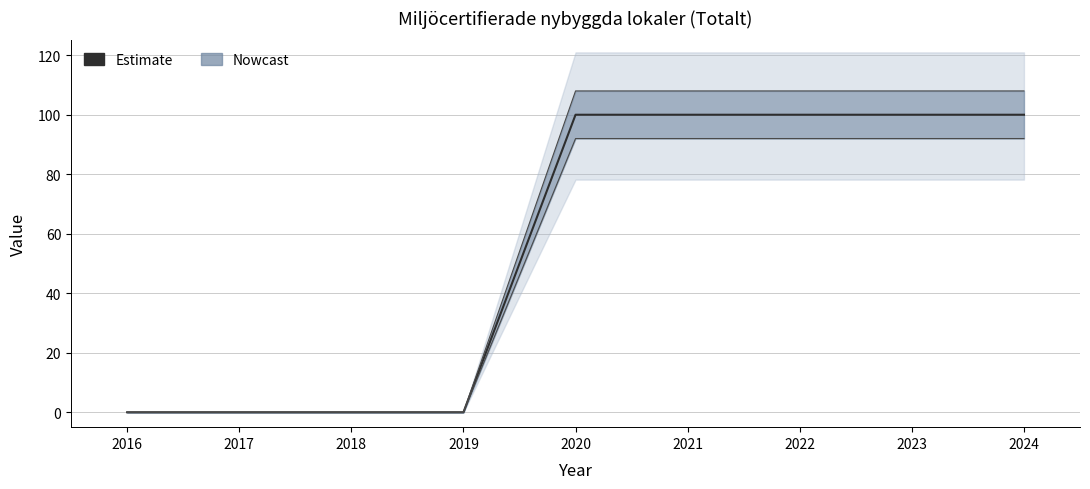

What is the maximum value shown in the chart?

100